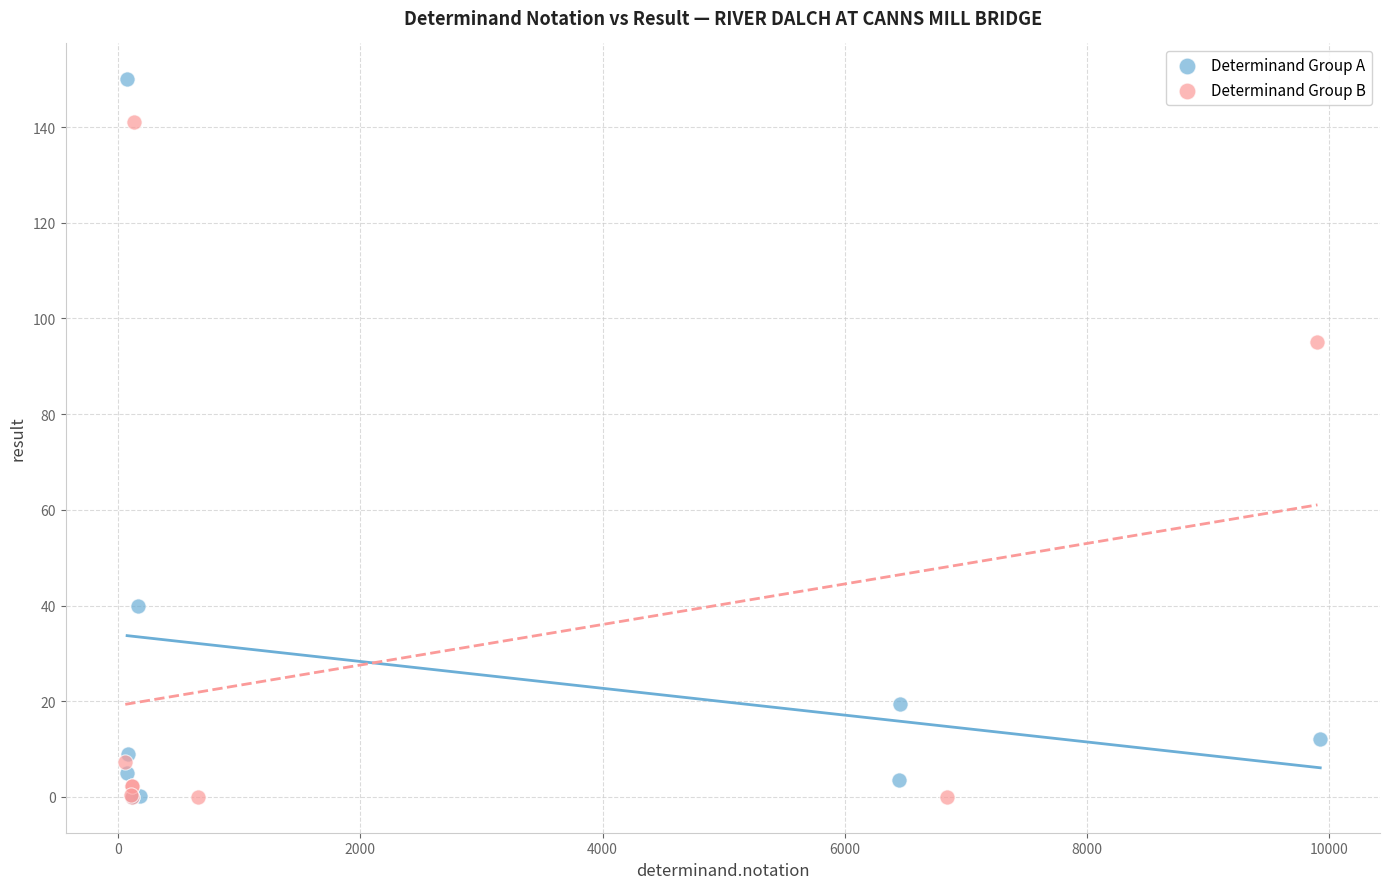

Which series reaches the maximum Y coordinate?

Determinand Group A